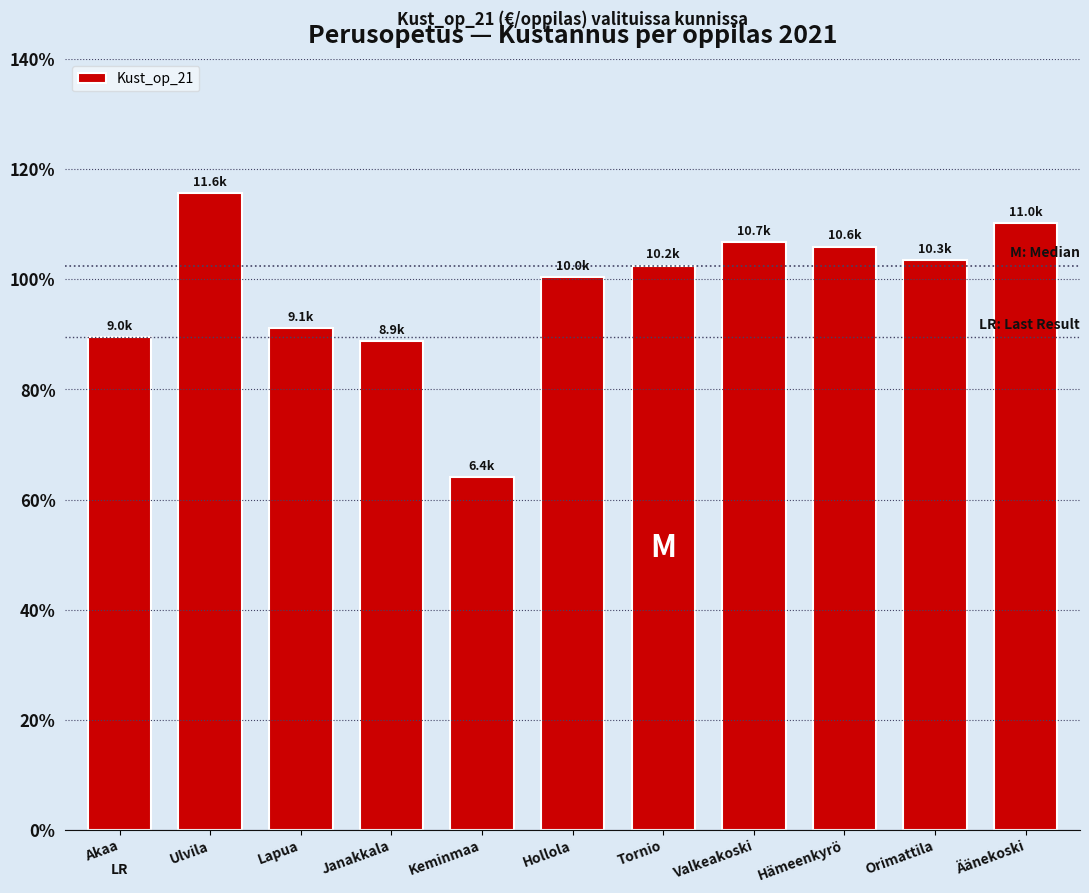

Which has a higher value, Hämeenkyrö or Janakkala?

Hämeenkyrö